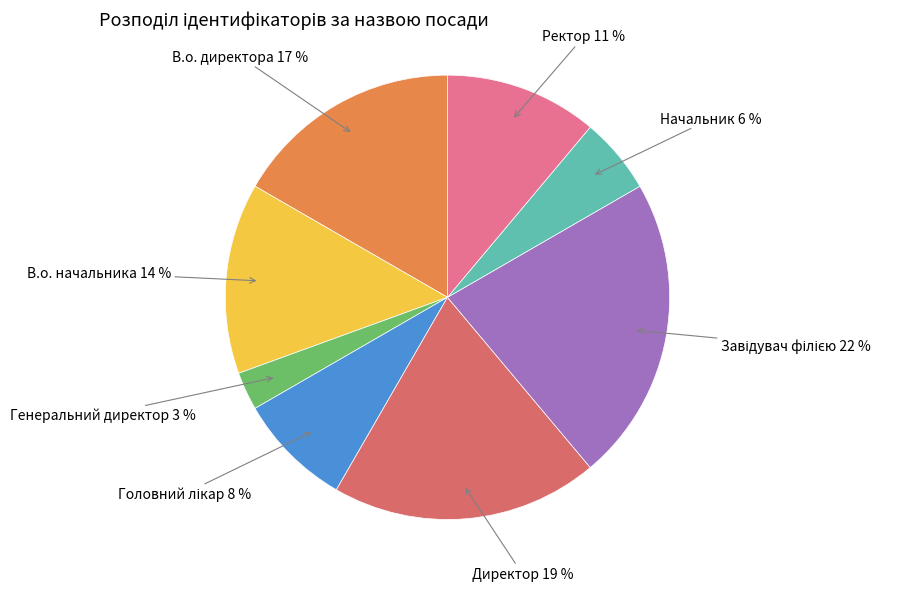

Is Директор the majority of the pie?

No